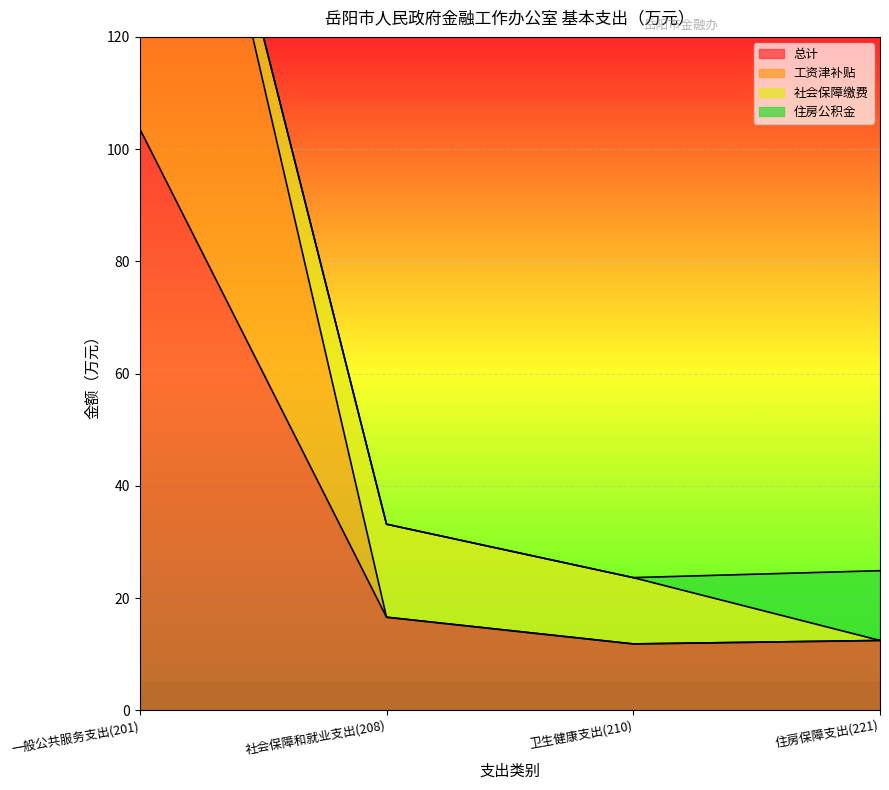

What is the difference between the maximum and minimum values in the 总计 series?

91.8